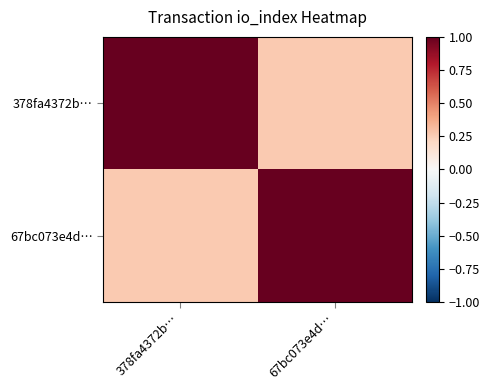

Which series has the largest total across all categories?

378fa4372b…